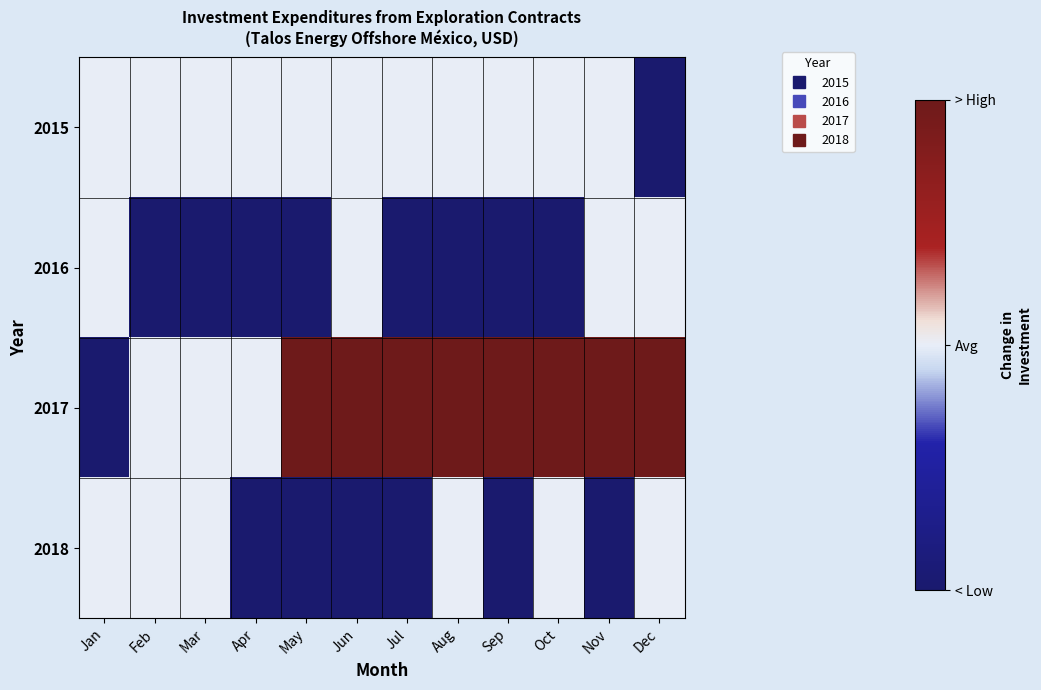

Reading left to right, transcribe all the data shown in this chart.

2015: Jan=0	Feb=0	Mar=0	Apr=0	May=0	Jun=0	Jul=0	Aug=0	Sep=0	Oct=0	Nov=0	Dec=-1
2016: Jan=0	Feb=-1	Mar=-1	Apr=-1	May=-1	Jun=0	Jul=-1	Aug=-1	Sep=-1	Oct=-1	Nov=0	Dec=0
2017: Jan=-1	Feb=0	Mar=0	Apr=0	May=1	Jun=1	Jul=1	Aug=1	Sep=1	Oct=1	Nov=1	Dec=1
2018: Jan=0	Feb=0	Mar=0	Apr=-1	May=-1	Jun=-1	Jul=-1	Aug=0	Sep=-1	Oct=0	Nov=-1	Dec=0